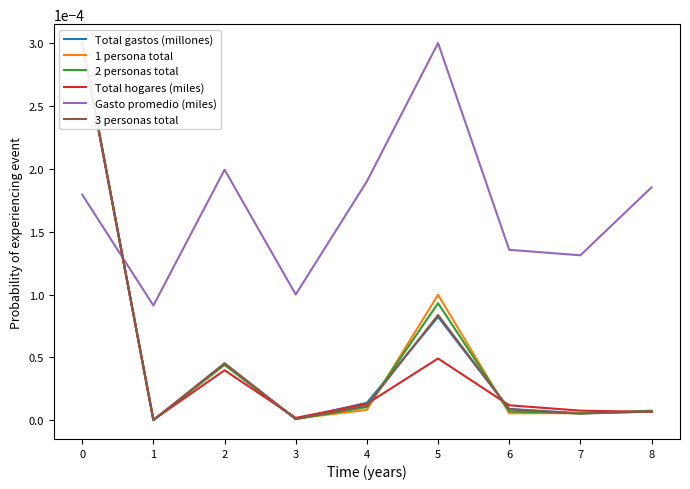

At 0, list the series in order from largest to smallest.

Total gastos (millones), 1 persona total, 2 personas total, Total hogares (miles), 3 personas total, Gasto promedio (miles)